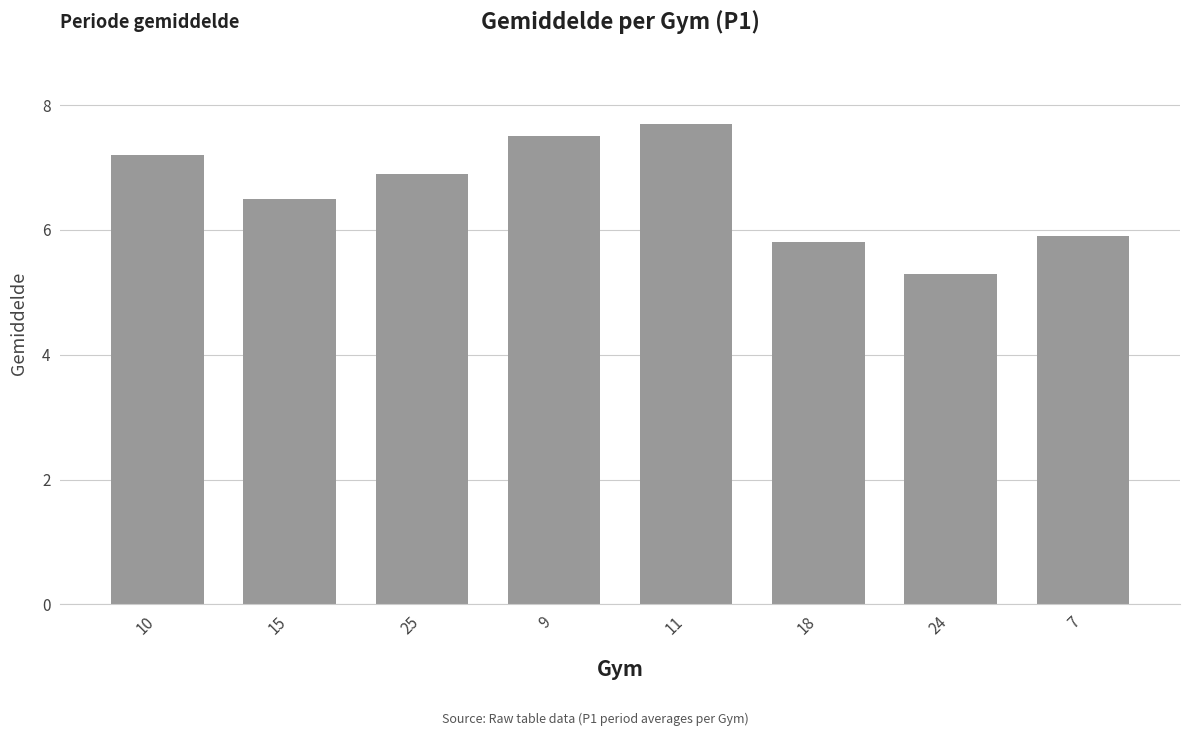

What is the label of the 1st bar from the left?

10